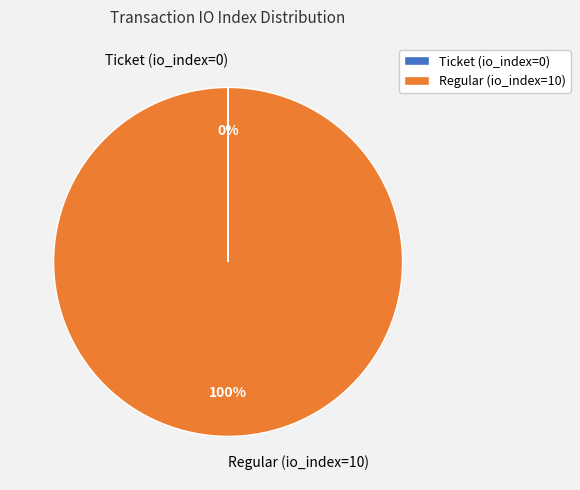

Is Regular (io_index=10) the majority of the pie?

Yes